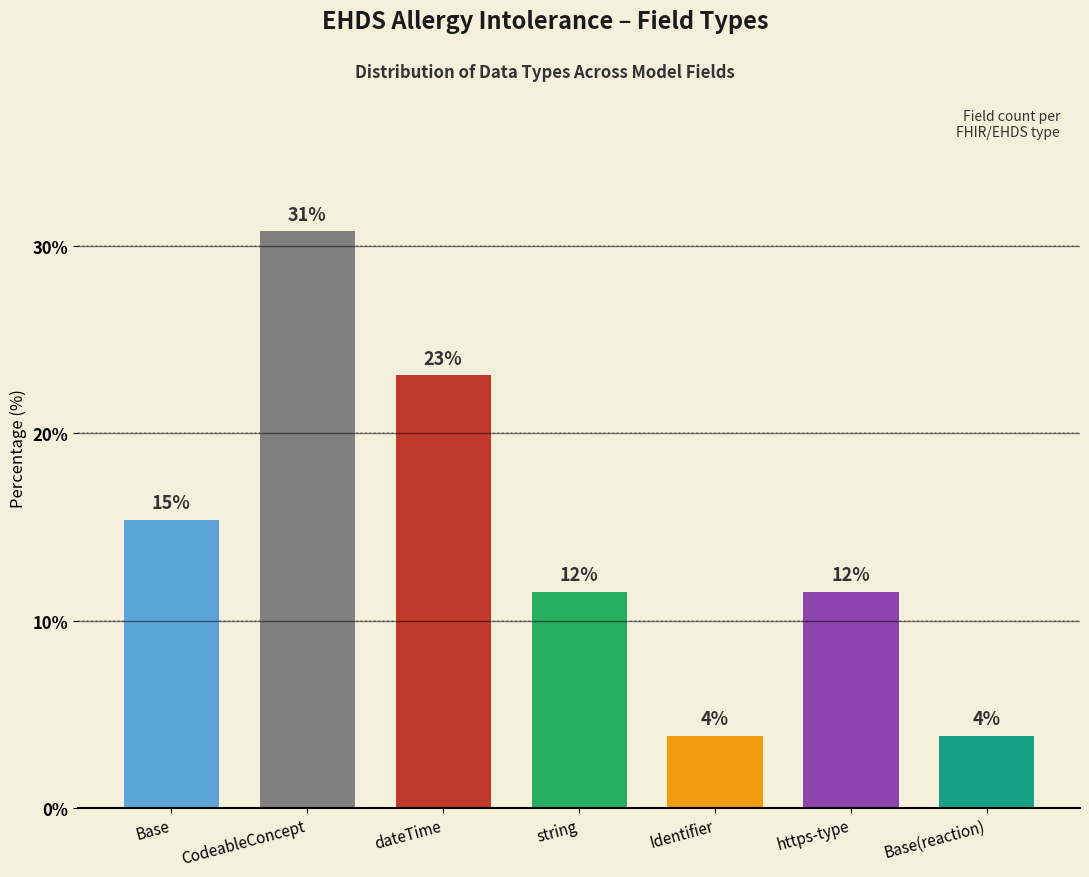

Are the bars horizontal?

No